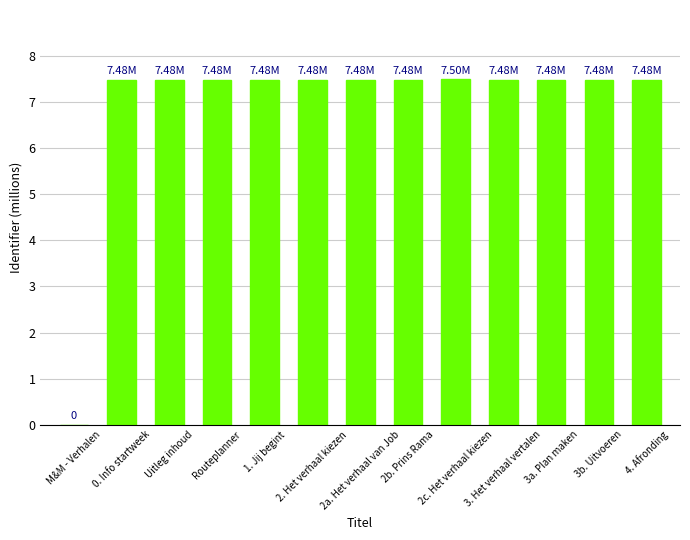

What is the sum of all values?

89.8